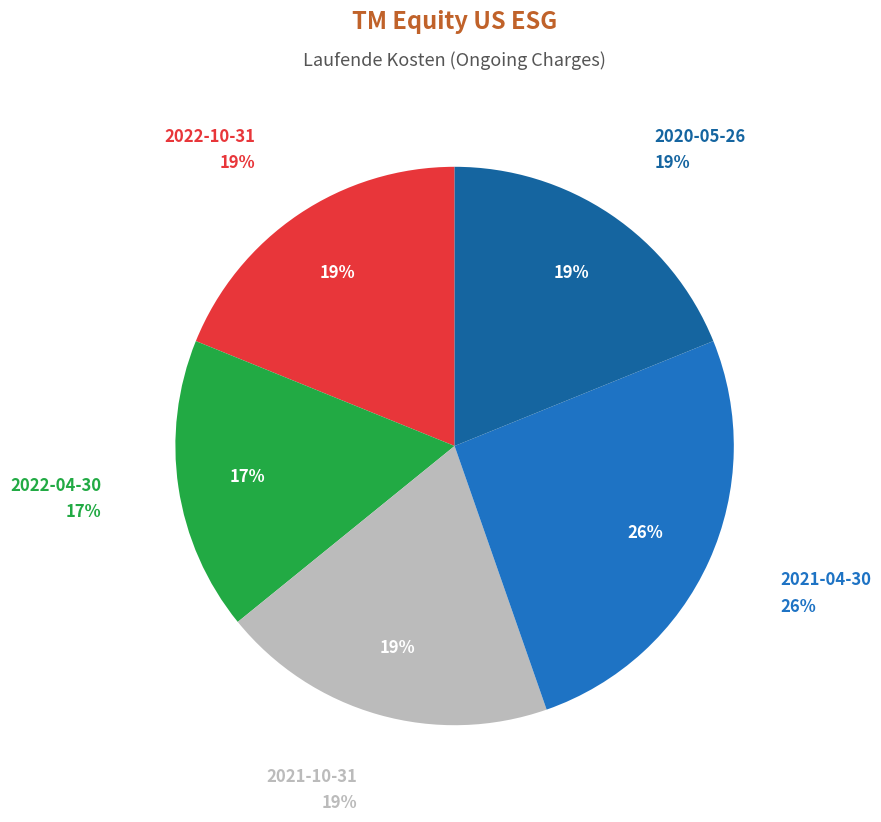

To the nearest percent, what is the average slice percentage?

20%